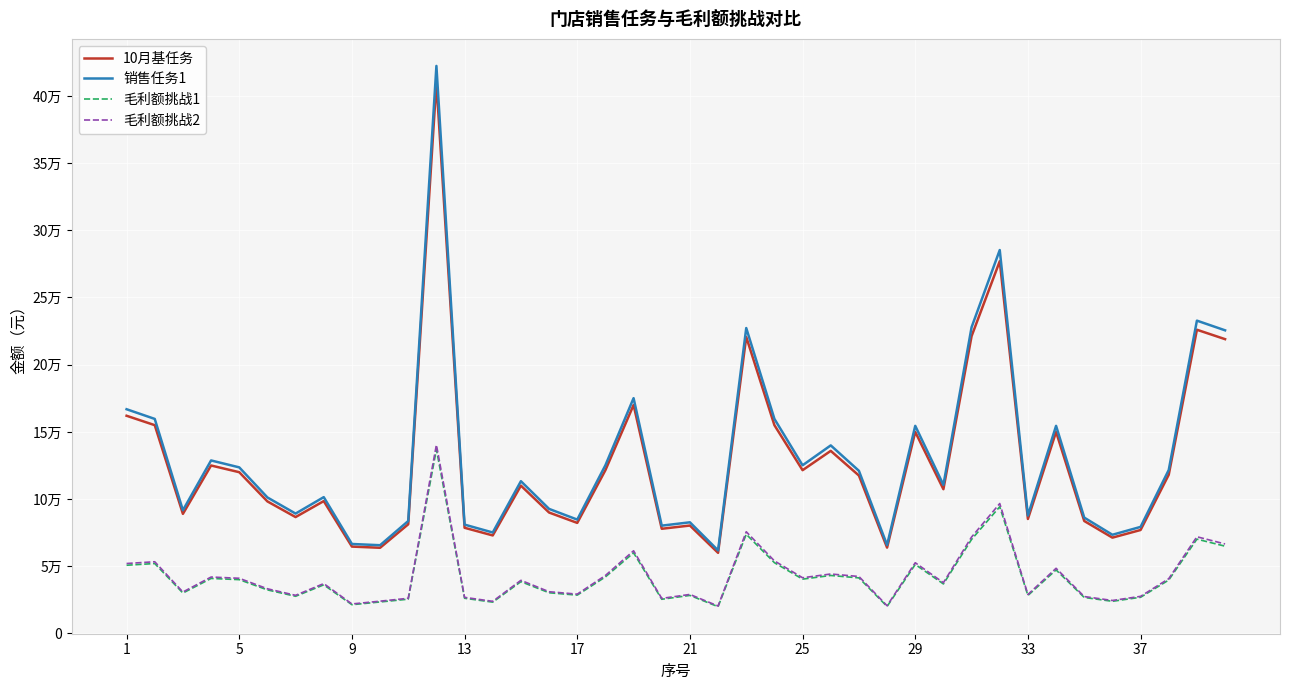

Reading right to left, transcribe all the data shown in this chart.

10月基任务: 219000.0	226000.0	118110.0	77000.0	71310.0	83700.0	150000.0	85200.0	276990.0	221220.0	107340.0	150000.0	63870.0	117510.0	135870.0	121500.0	155010.0	220643.0	60000.0	80314.5	77904.4	170000.0	121523.0	82272.4	90000.0	110000.0	72949.6	78646.7	410000.0	81251.6	63762.4	64654.0	98500.0	86613.7	98267.8	120000.0	125000.0	89000.0	155000.0	162000.0
销售任务1: 225570.0	232780.0	121653.3	79310.0	73449.3	86211.0	154500.0	87756.0	285299.7	227856.6	110560.2	154500.0	65786.1	121035.3	139946.1	125145.0	159660.3	227262.3	61800.0	82723.9	80241.5	175100.0	125168.7	84740.6	92700.0	113300.0	75138.1	81006.1	422300.0	83689.1	65675.2	66593.7	101455.0	89212.1	101215.8	123600.0	128750.0	91670.0	159650.0	166860.0
毛利额挑战1: 64947.0	70193.9	39748.0	26939.1	23940.7	26799.2	47300.5	28277.1	94307.0	69982.1	36860.3	51343.1	20114.8	41360.9	43160.2	40435.1	52682.5	73830.7	19937.7	28333.8	25454.7	60025.0	42086.5	28542.8	30297.1	38573.2	23320.3	26205.3	136902.9	25523.2	23447.0	21412.4	36201.0	27679.7	32435.6	40057.0	40956.4	30086.3	52053.2	50773.8
毛利额挑战2: 66590.2	71969.7	40753.6	27620.8	24546.5	27477.2	48497.2	28992.4	96693.0	71752.5	37792.8	52642.2	20623.5	42407.2	44252.3	41458.1	54015.4	75698.6	20442.2	29050.7	26098.8	61543.6	43151.1	29265.1	31063.6	39548.9	23910.3	26868.4	140366.5	26168.8	24040.3	21954.0	37116.9	28379.9	33256.4	41070.4	41992.5	30847.4	53370.1	52058.5